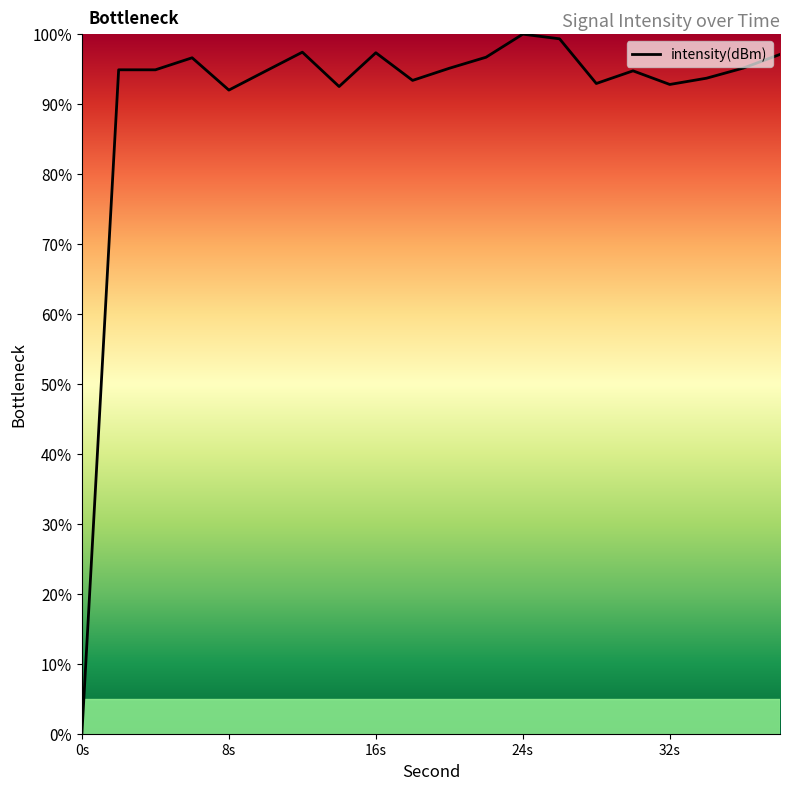

What is the maximum value shown in the chart?

100.0